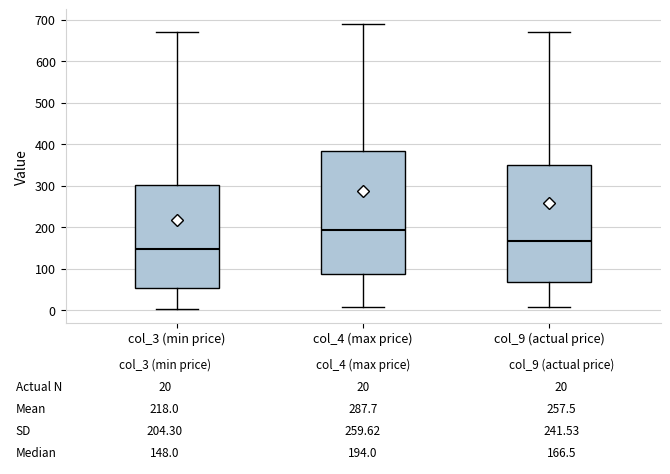

Comparing the boxes themselves (not the whiskers), which one is the tallest?

col_4 (max price)